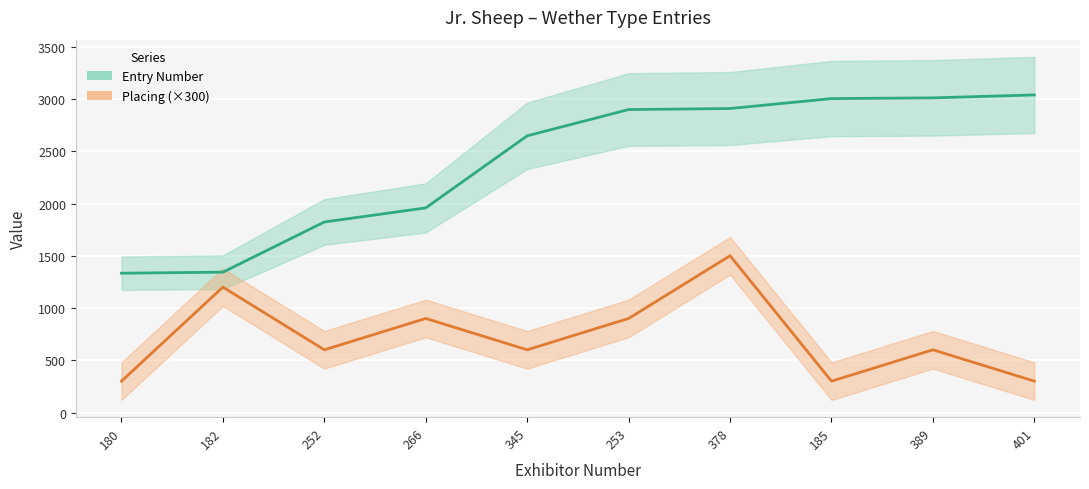

Rank the series at 345 from lowest to highest value.

Placing, Entry Number